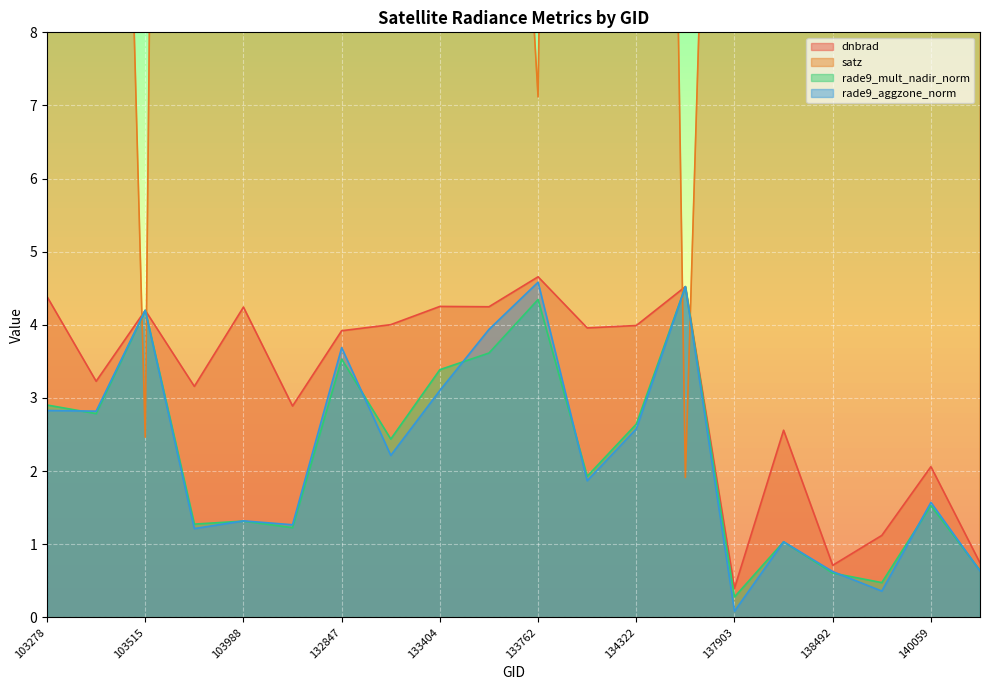

At 132847, list the series in order from smallest to largest.

rade9_mult_nadir_norm, rade9_aggzone_norm, dnbrad, satz